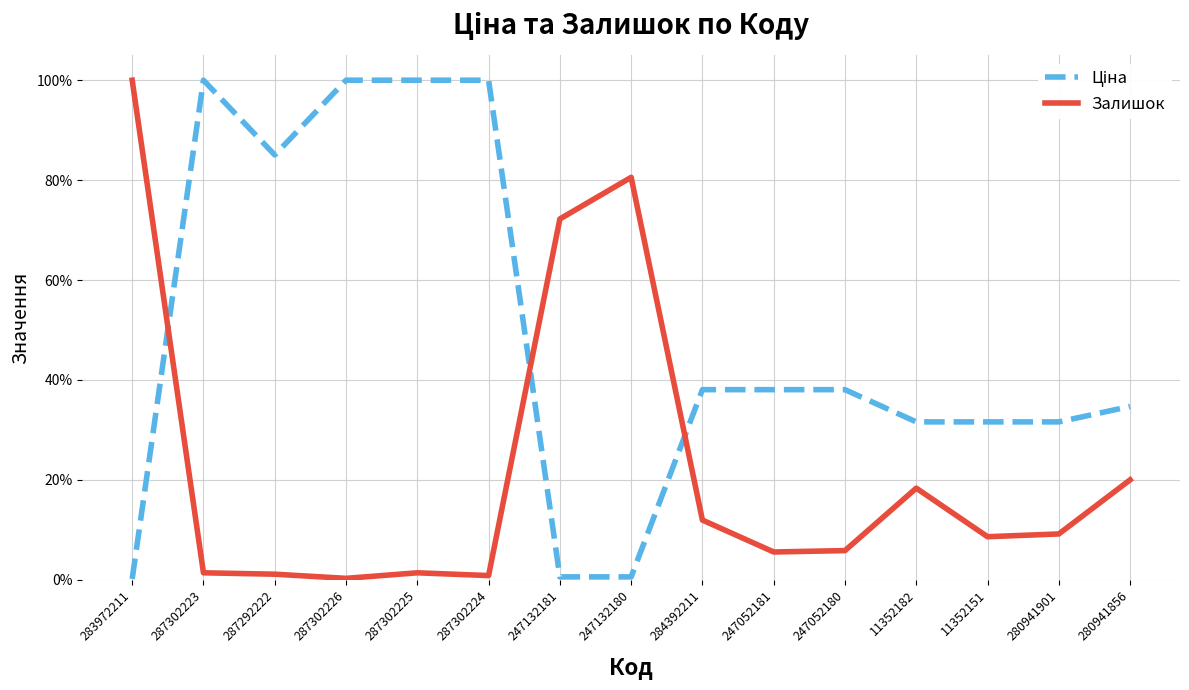

How many times do Ціна and Залишок cross each other?

3